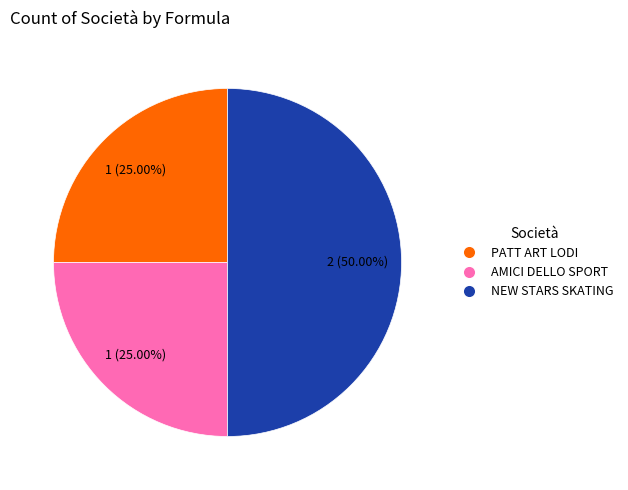

Count the number of slices in the pie.

3